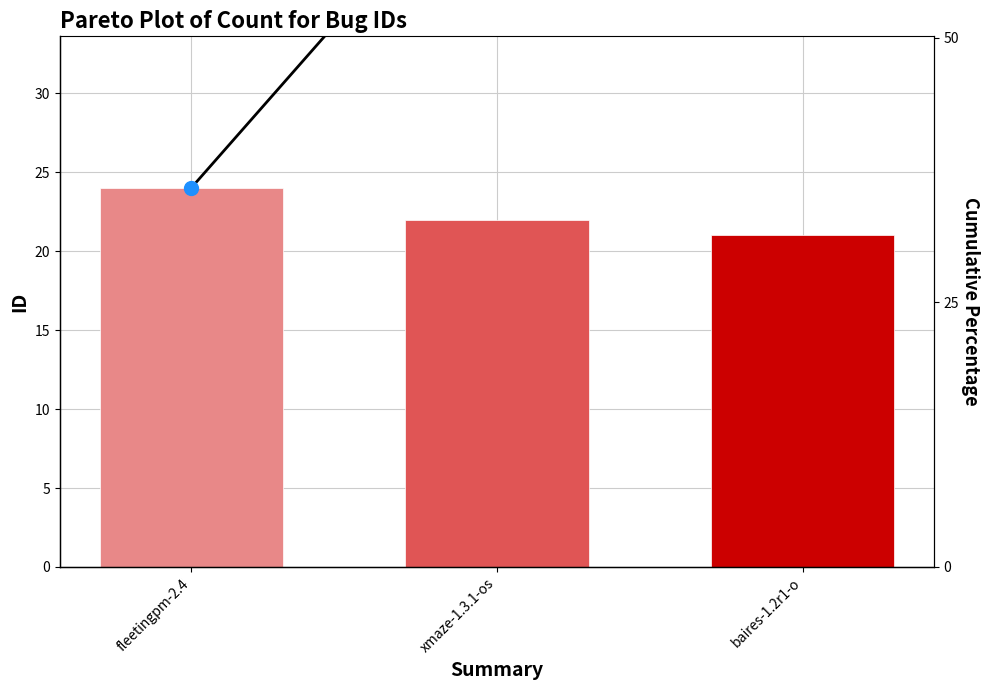

Between baires-1.2r1-o and fleetingpm-2.4, which is larger?

fleetingpm-2.4